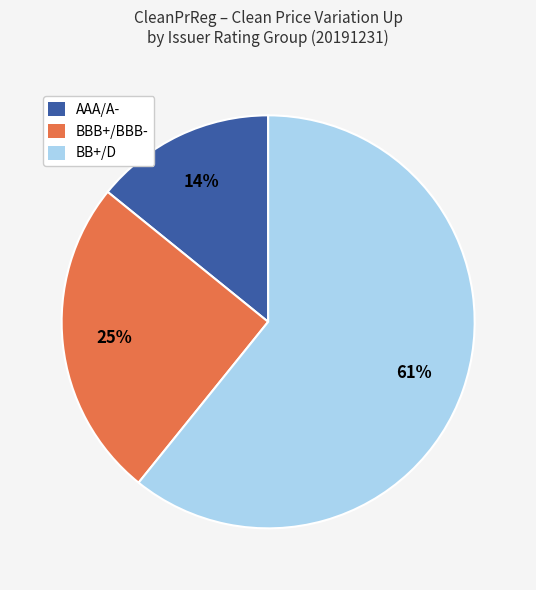

To the nearest percent, what is the average slice percentage?

33%